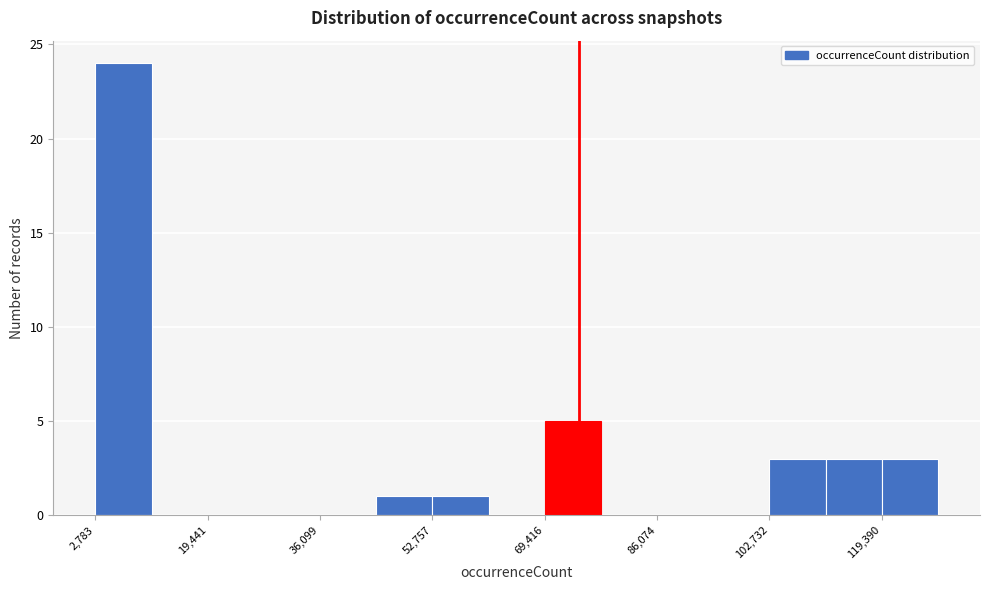

How tall is the bar that spans 52000 to 62000 on the x-axis? Neither the bar edges nor the heights are printed on the chart, so give them approximately, as read against the axes.

1